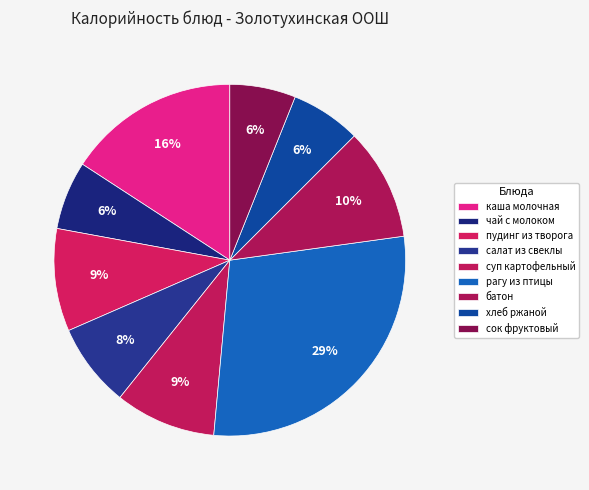

To the nearest percent, what portion does суп картофельный represent?

9%